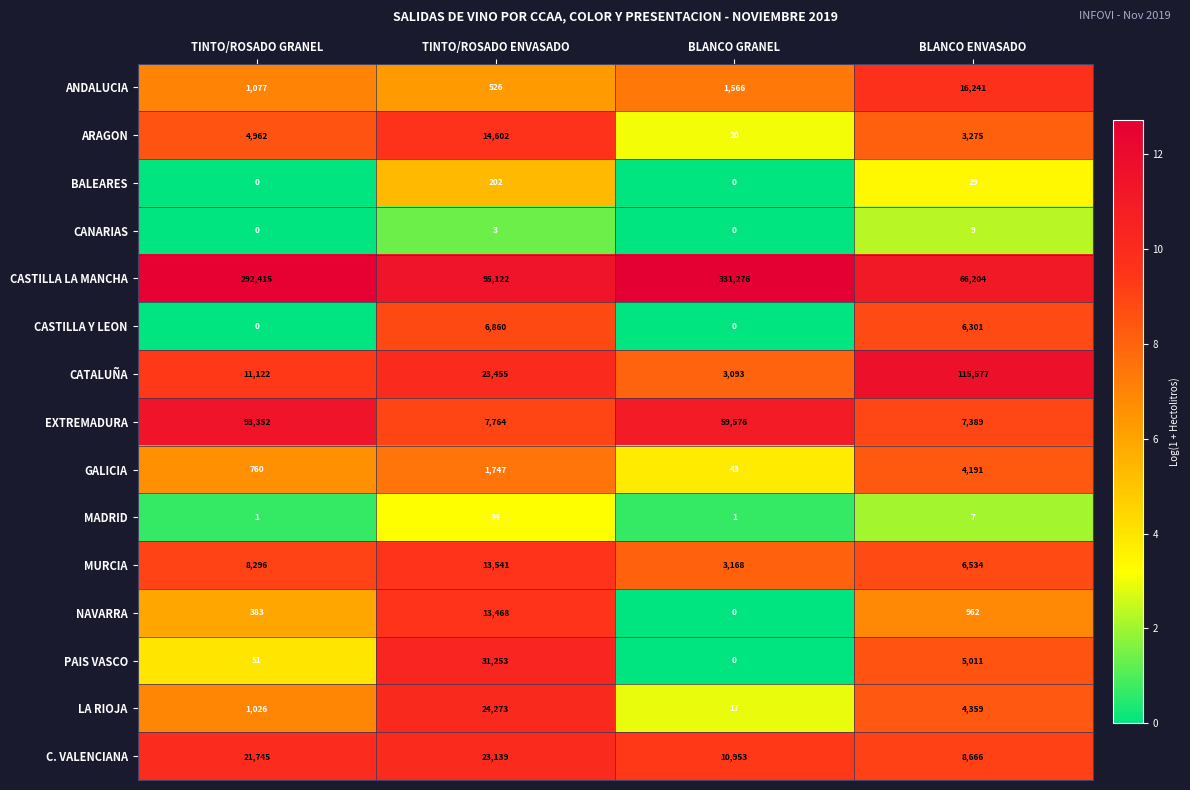

What is the highest value of the CATALUÑA series?

115577